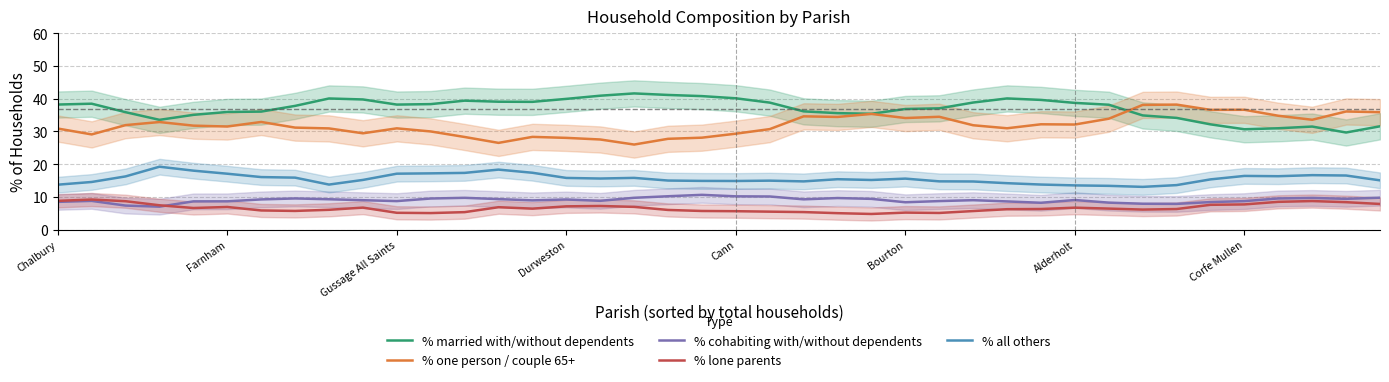

What is the difference between the maximum and minimum values in the % one person / couple 65+ series?

12.2